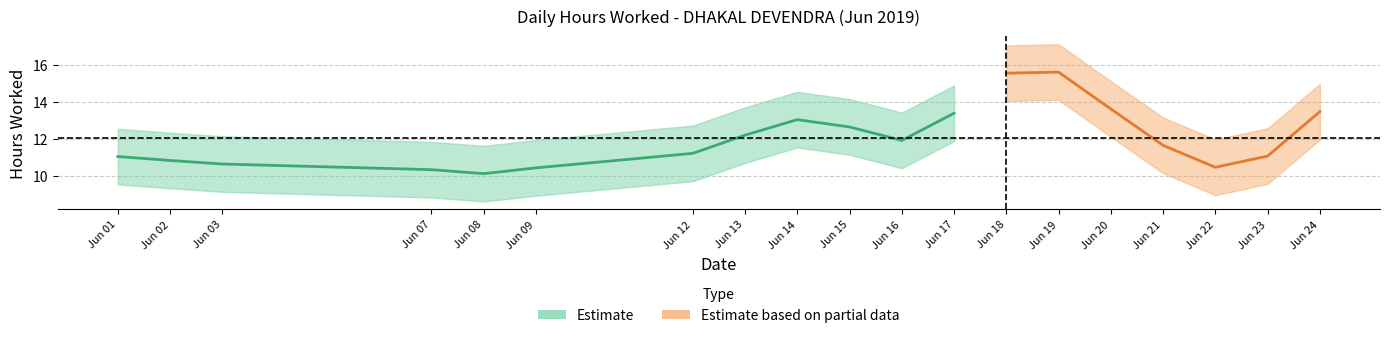

Which label corresponds to the largest value in the chart?

19